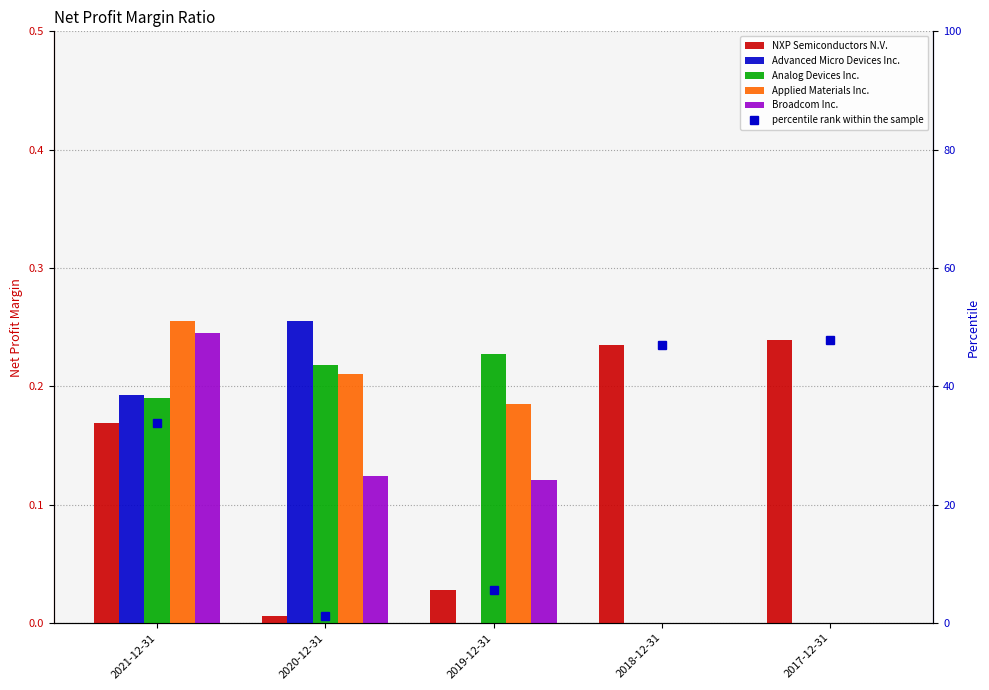

Where is Advanced Micro Devices Inc. nearest to the value 0?

2019-12-31